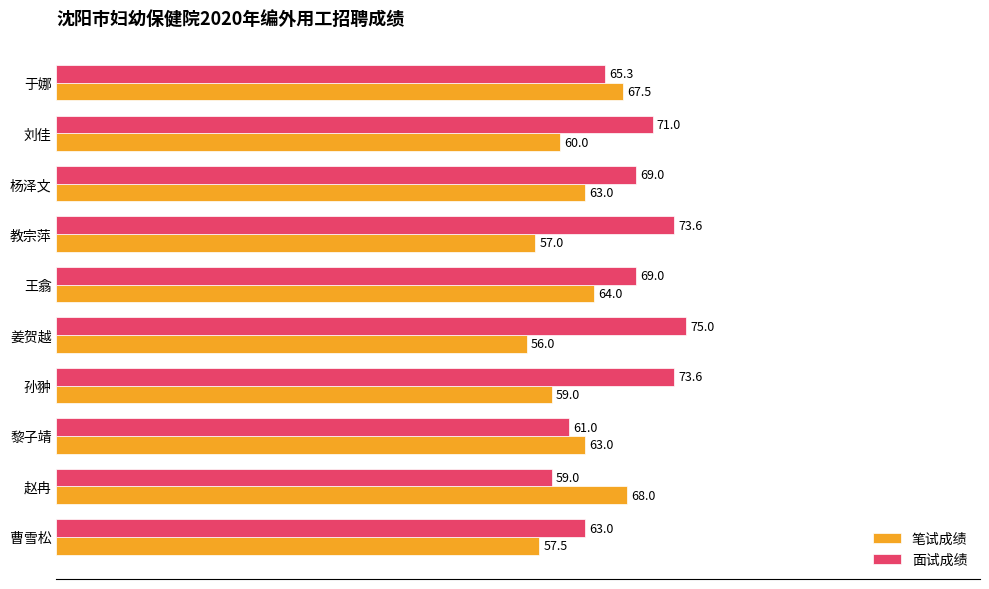

At which label does 面试成绩 reach its peak?

姜贺越